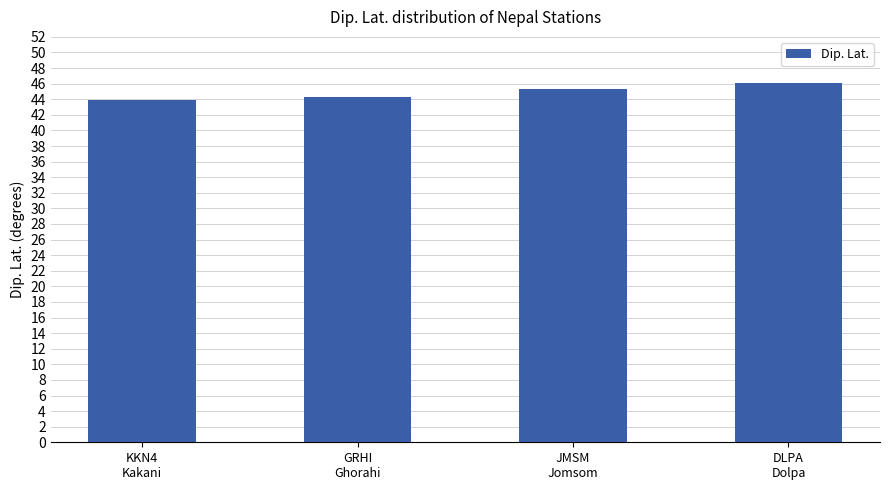

How many values are below 45?

2